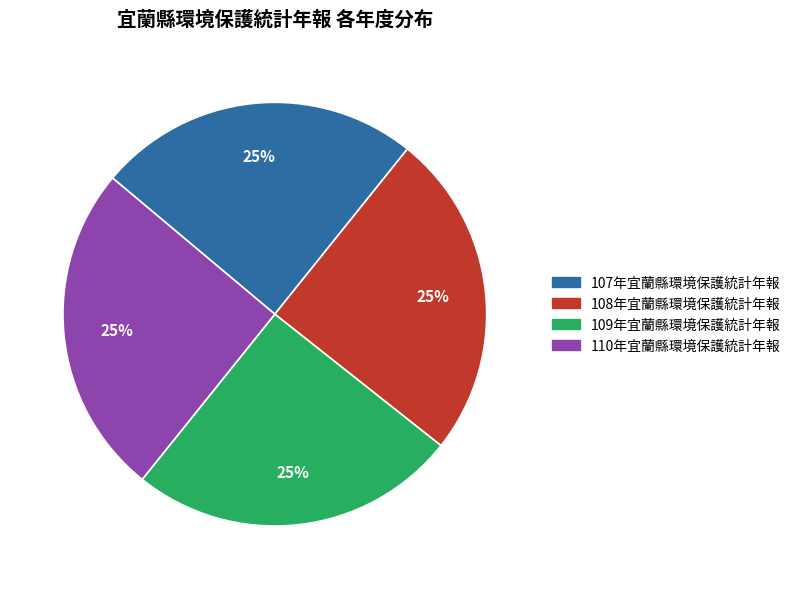

Does any single category account for the majority?

No